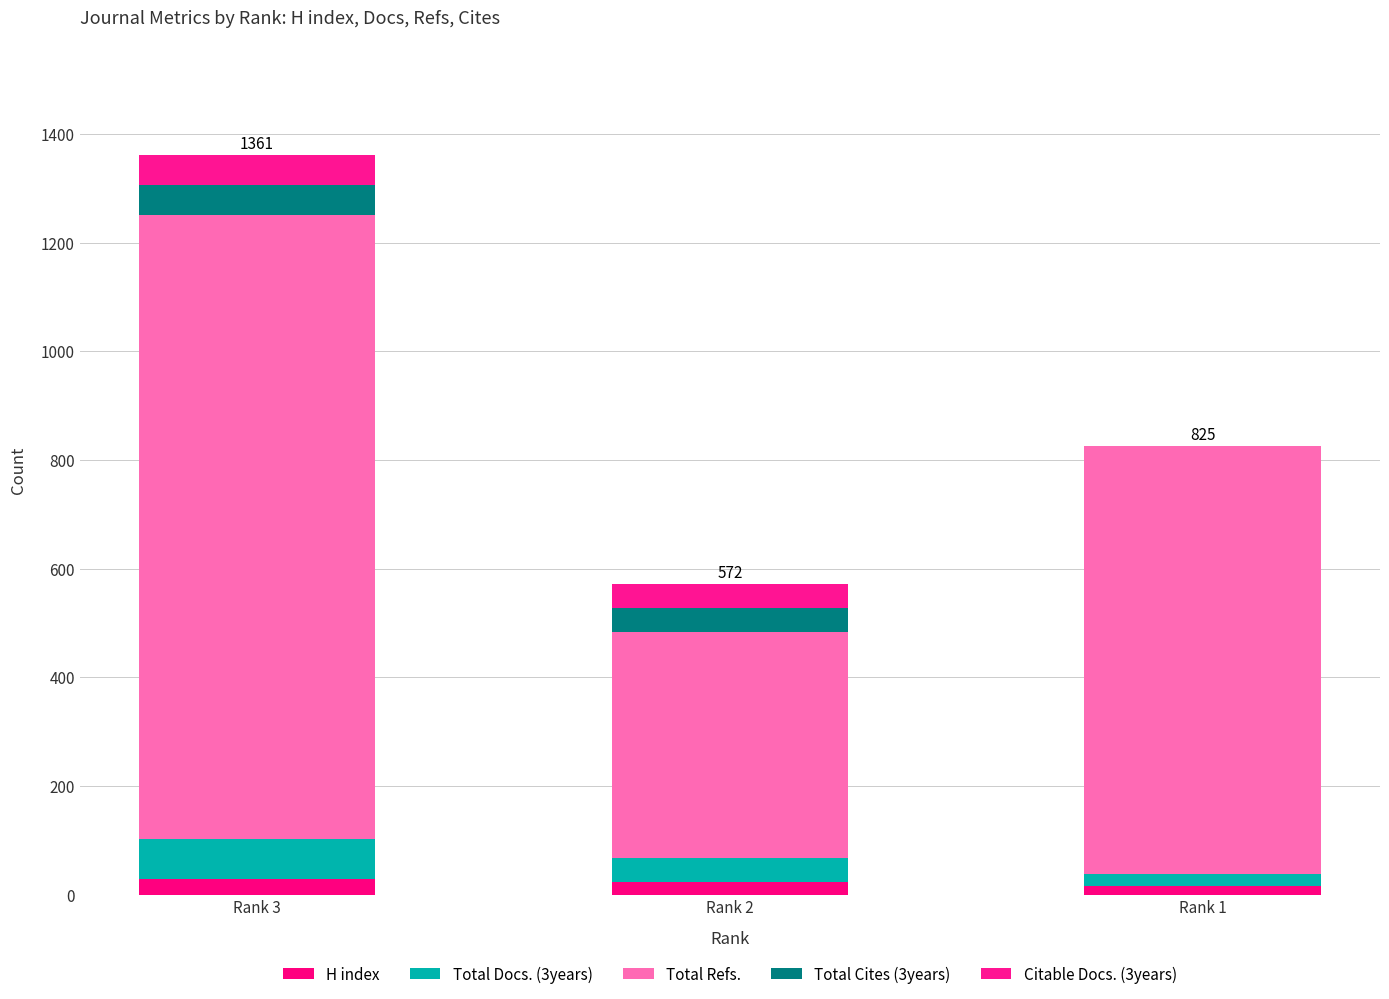

List the labels in order of H index value, smallest first.

Rank 1, Rank 2, Rank 3